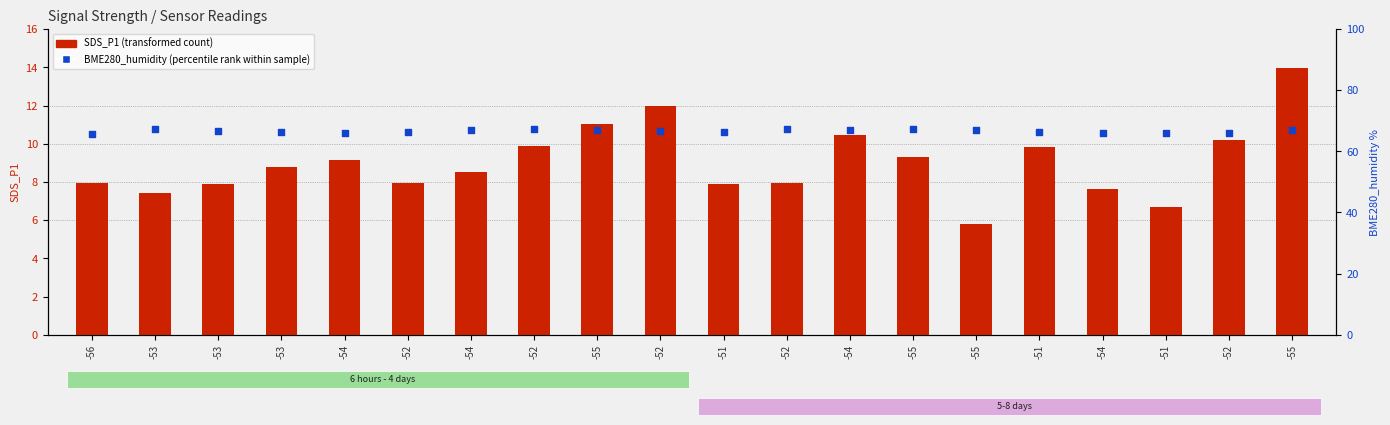

Which series reaches the minimum Y coordinate?

SDS_P1 (transformed count)